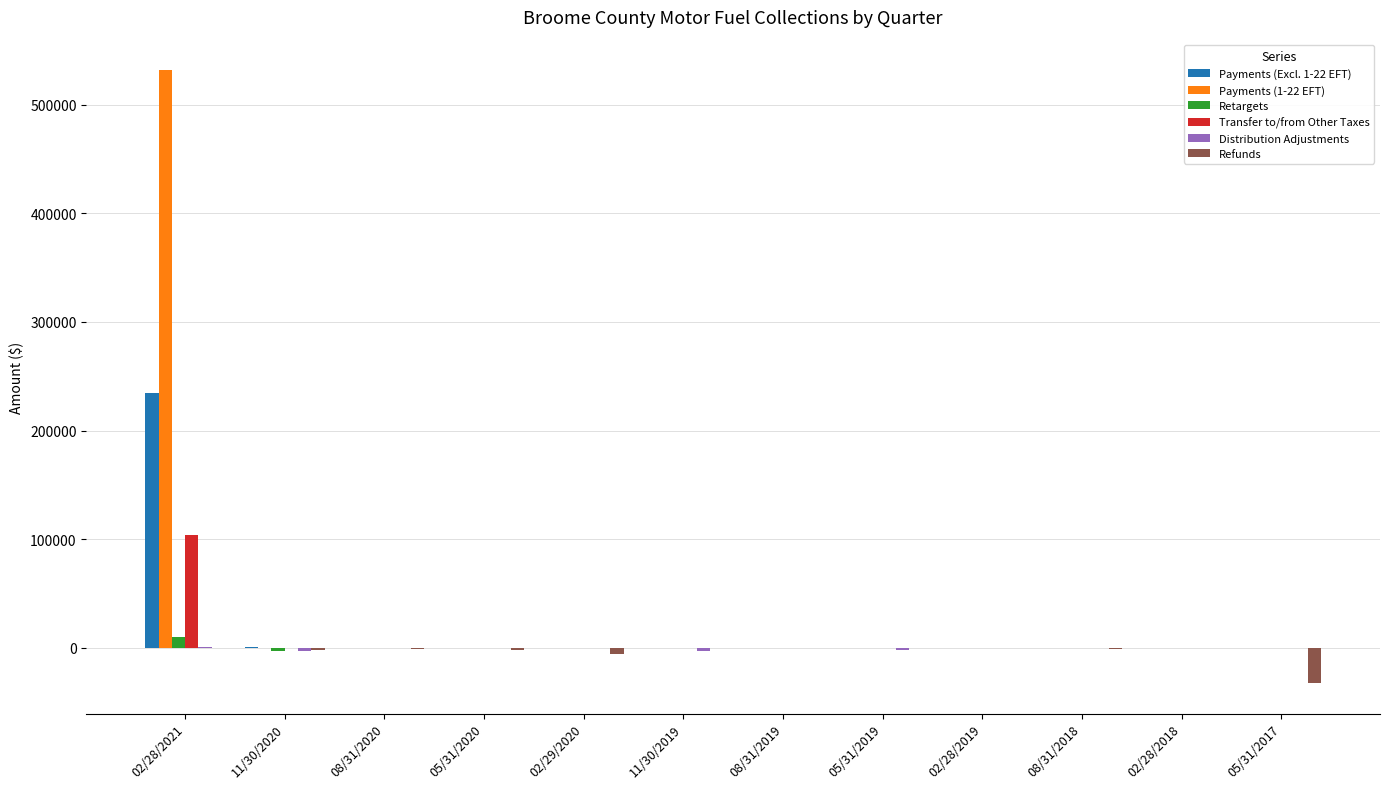

Count the number of categories in the chart.

12